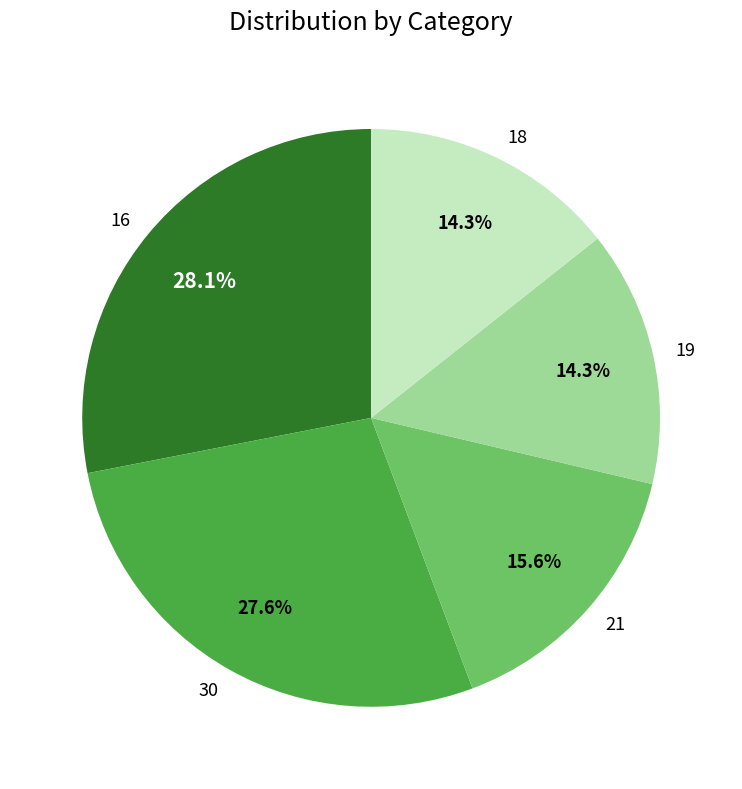

How much of the chart is everything except 21?

84.4%